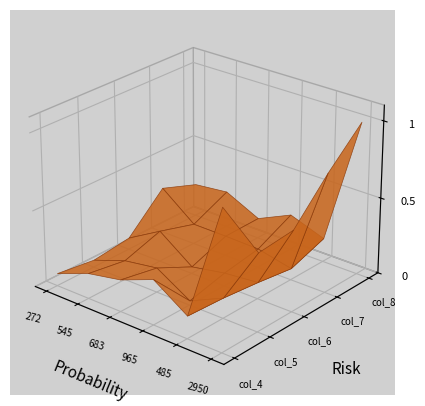

Where do col_5 and col_4 first cross each other?

683 and 965